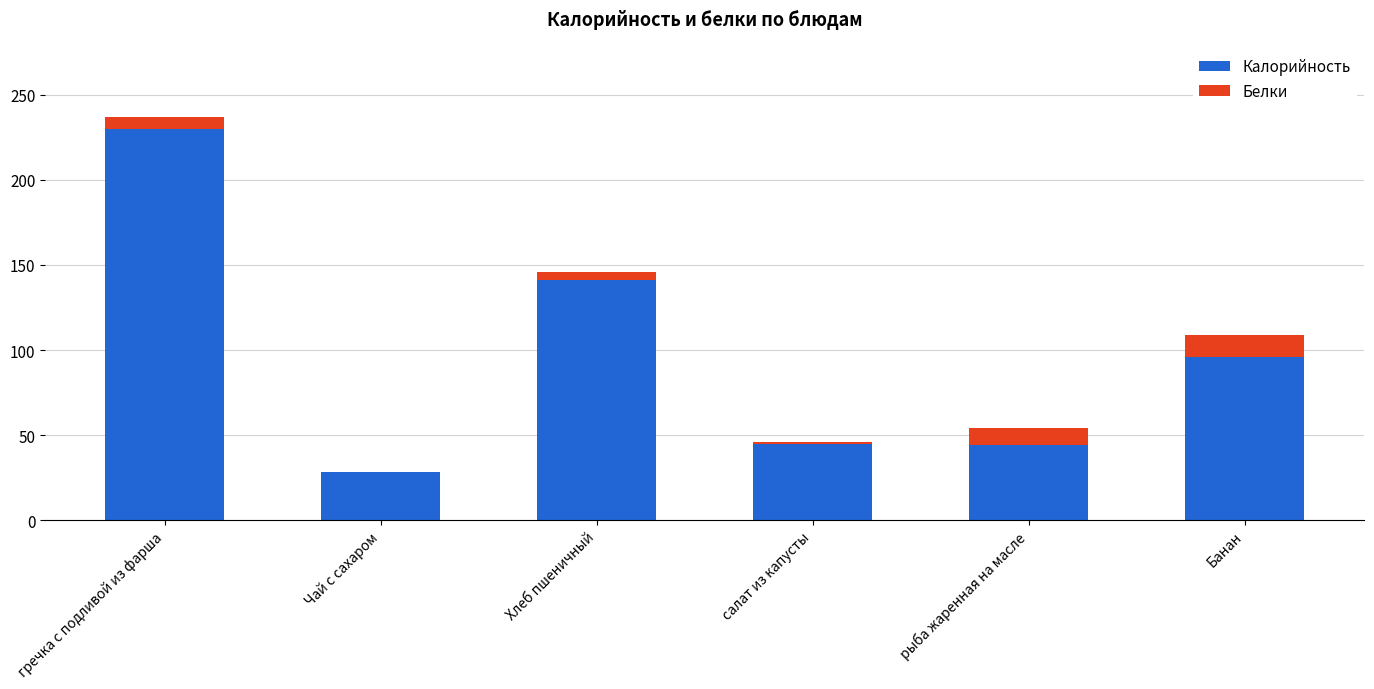

What is the average value of the Калорийность series?

97